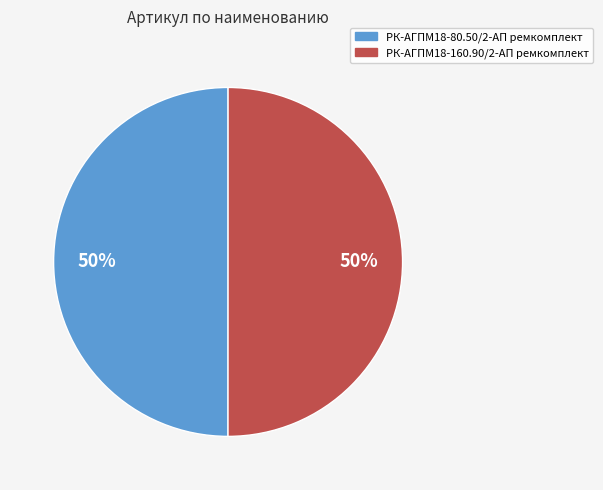

True or false: РК-АГПМ18-160.90/2-АП ремкомплект accounts for 50% of the total.

True